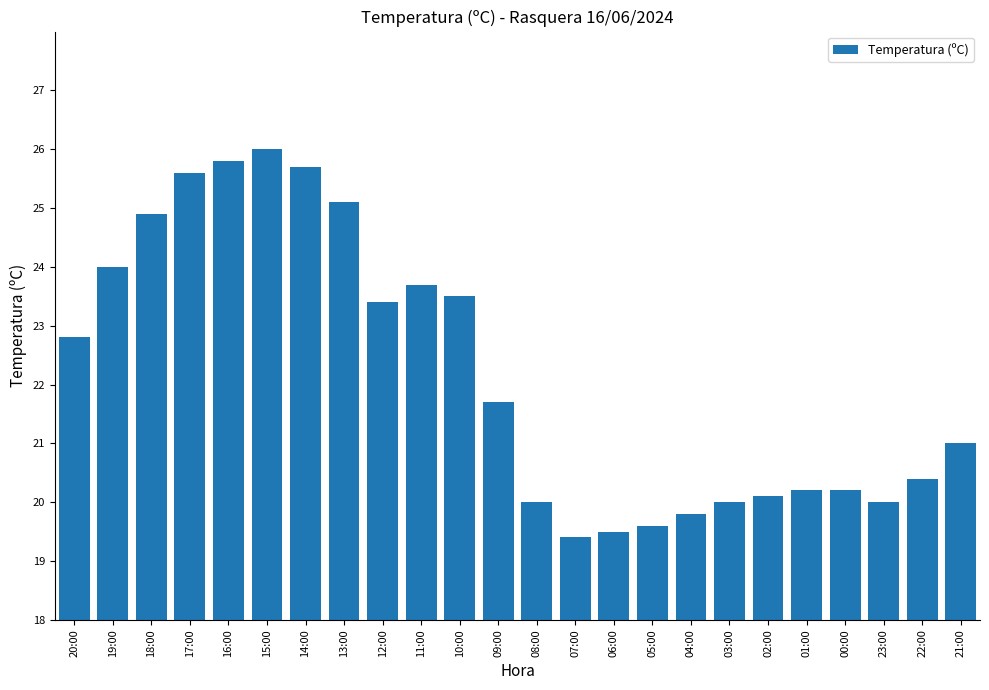

At which category does the chart reach its peak across all series?

15:00